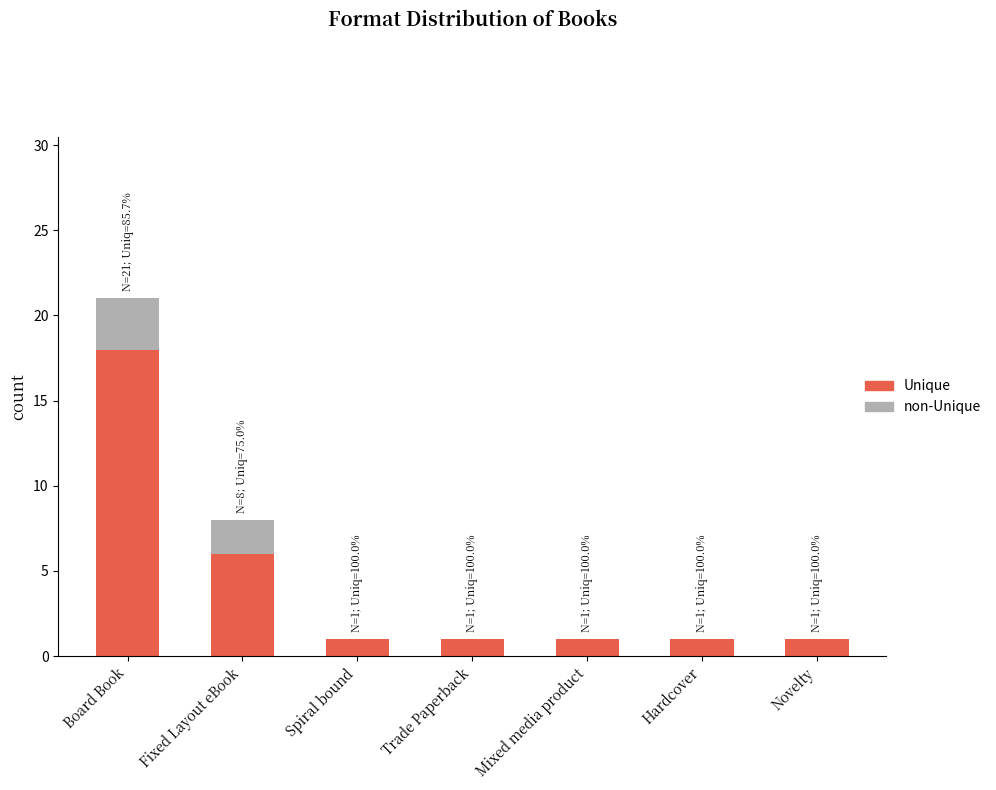

At which category is the sum across all series the highest?

Board Book